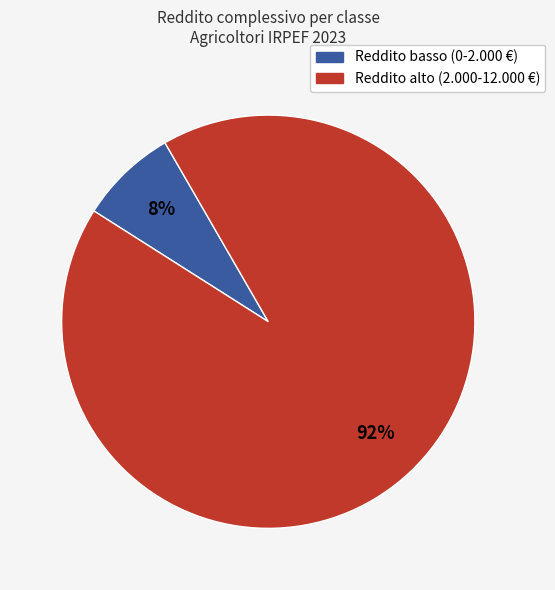

To the nearest percent, what is the average slice percentage?

50%